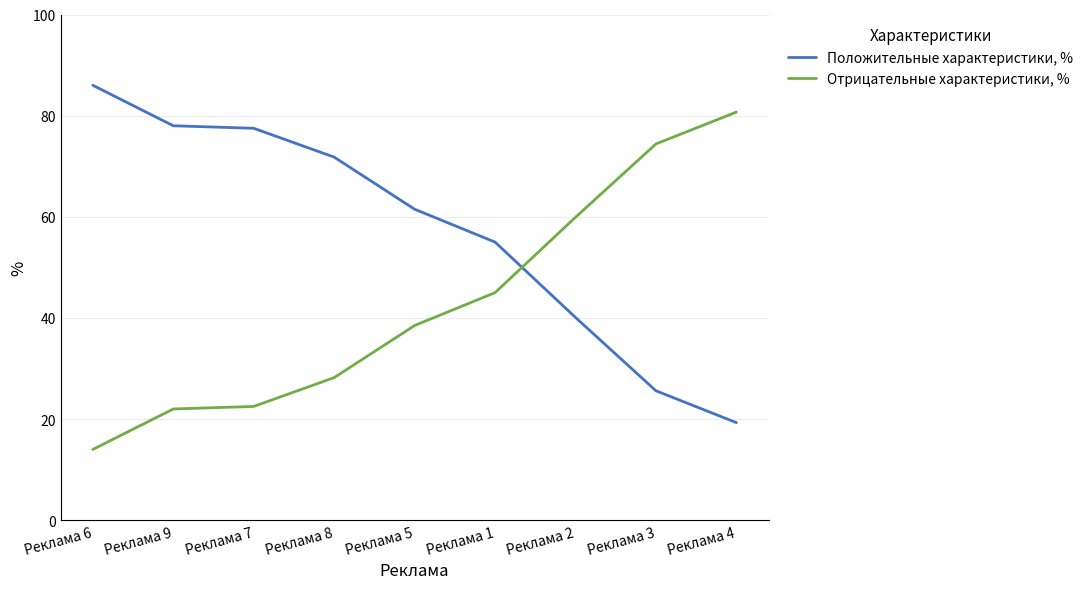

Reading left to right, transcribe all the data shown in this chart.

Положительные характеристики, %: Реклама 6=86.0	Реклама 9=78.0	Реклама 7=77.5	Реклама 8=71.8	Реклама 5=61.5	Реклама 1=55.0	Реклама 2=40.1	Реклама 3=25.6	Реклама 4=19.3
Отрицательные характеристики, %: Реклама 6=14.0	Реклама 9=22.0	Реклама 7=22.5	Реклама 8=28.2	Реклама 5=38.5	Реклама 1=45.0	Реклама 2=59.9	Реклама 3=74.4	Реклама 4=80.7